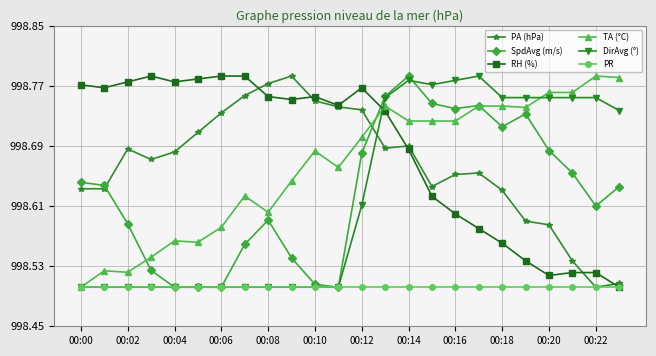

Count the SpdAvg (m/s) values in the range 998 to 999.

24